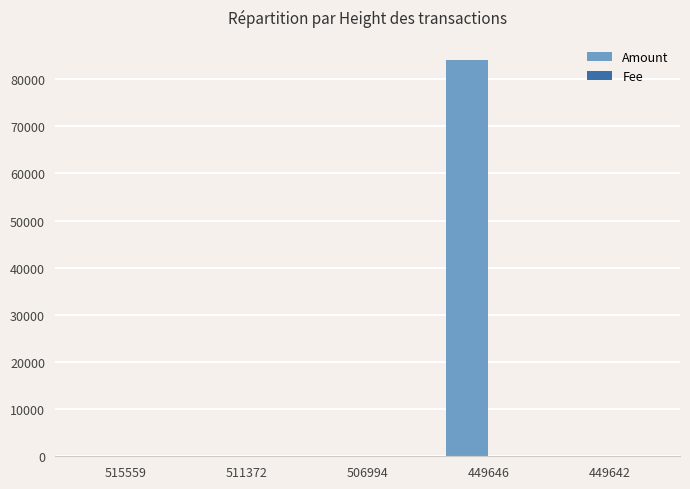

How many values in the Amount series exceed 0?

2